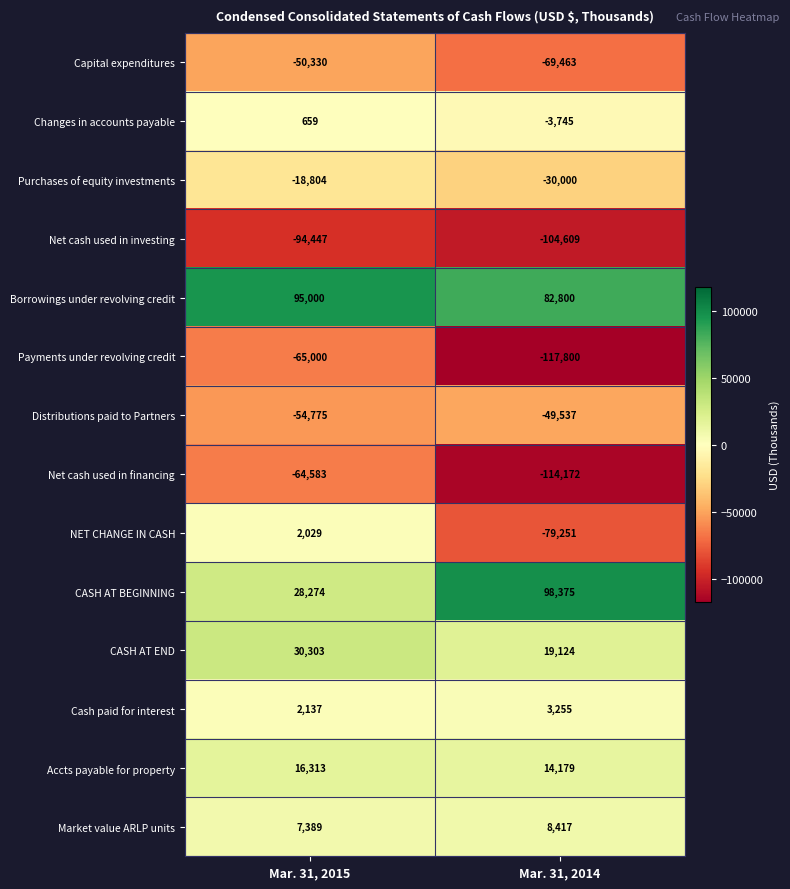

What is the sum of the Capital expenditures values at Mar. 31, 2014 and Mar. 31, 2015?

-119793